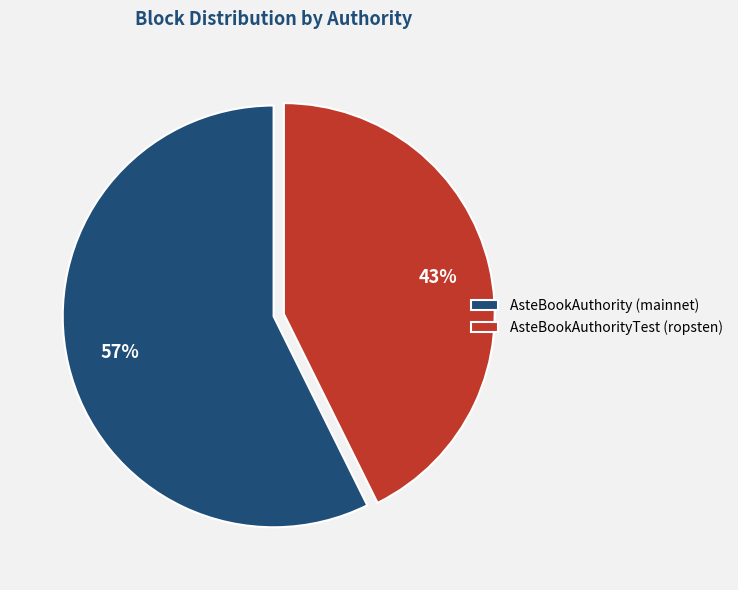

To the nearest percent, what is the combined percentage of AsteBookAuthorityTest (ropsten) and AsteBookAuthority (mainnet)?

100%